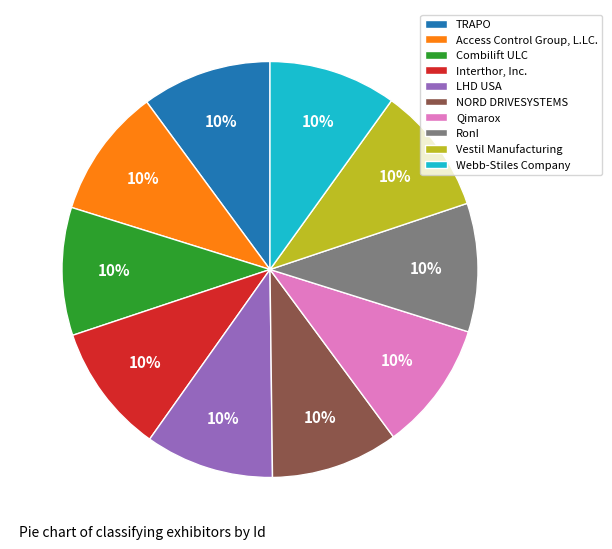

How many slices are in this pie chart?

10